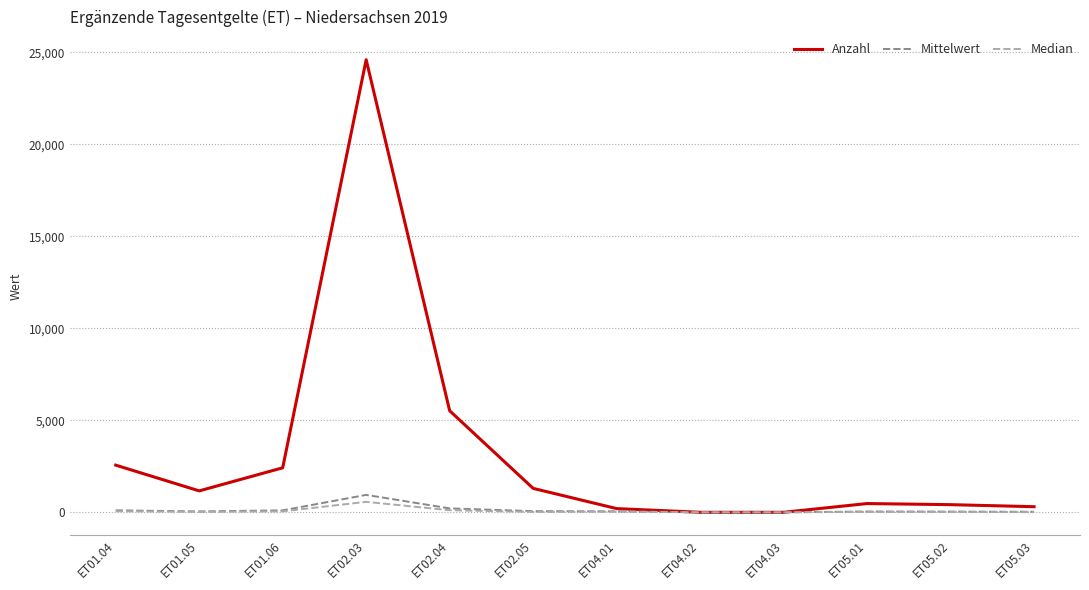

What is the average value of the Mittelwert series?

136.6